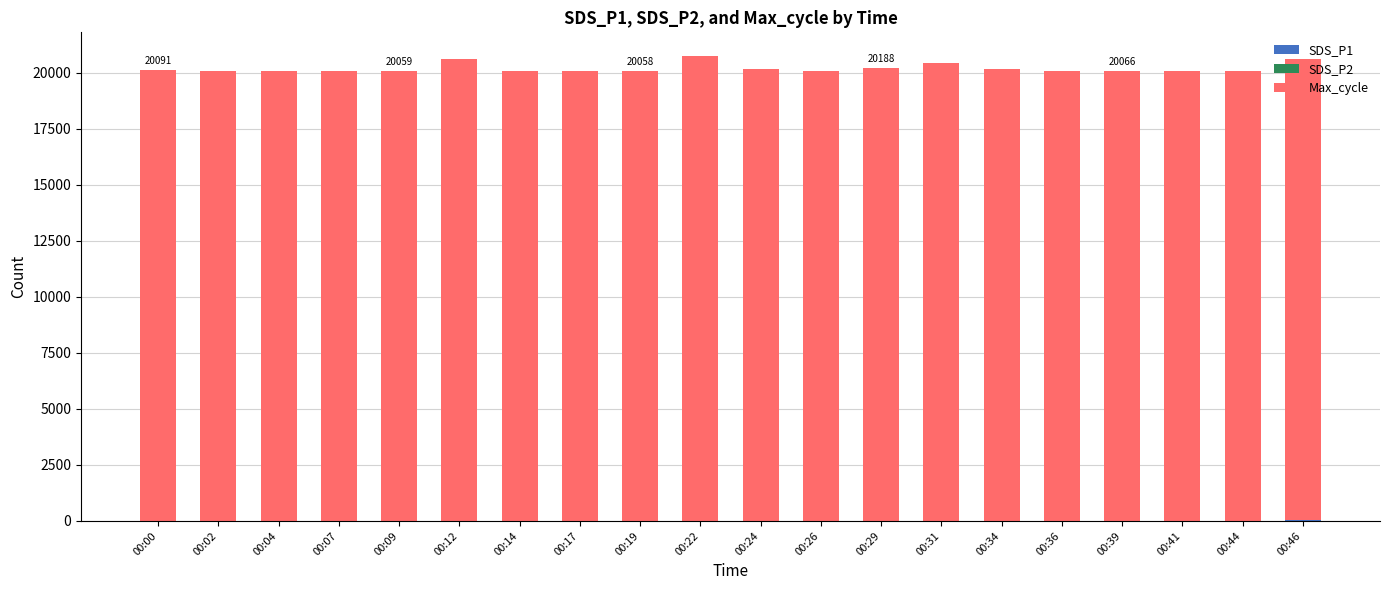

Which series changed the most between 00:29 and 00:31?

Max_cycle